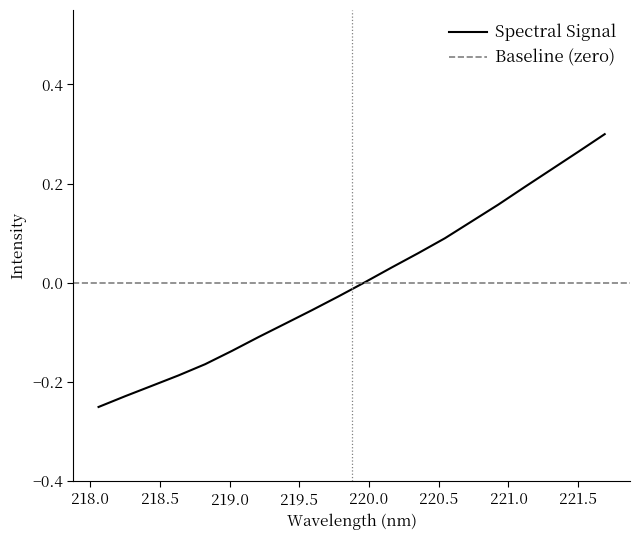

How many categories are shown in the chart?

20